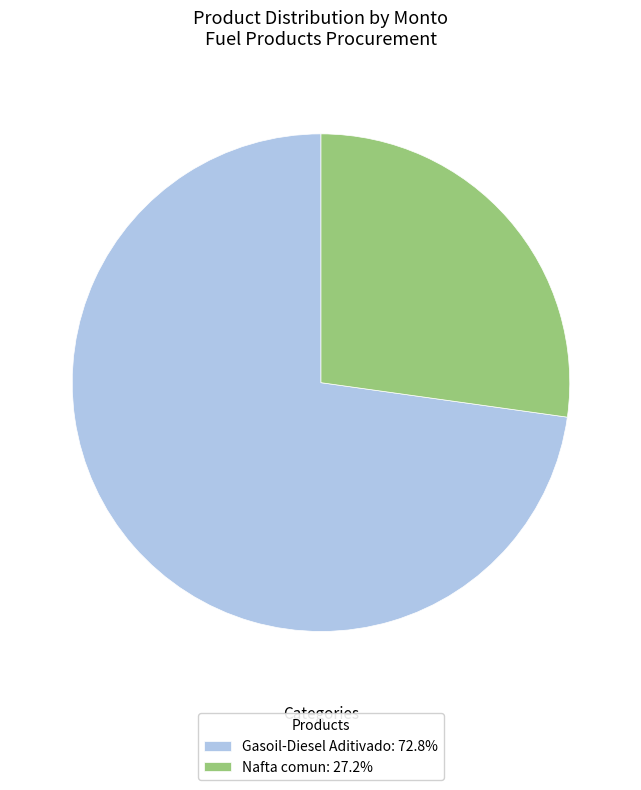

Count the number of slices in the pie.

2